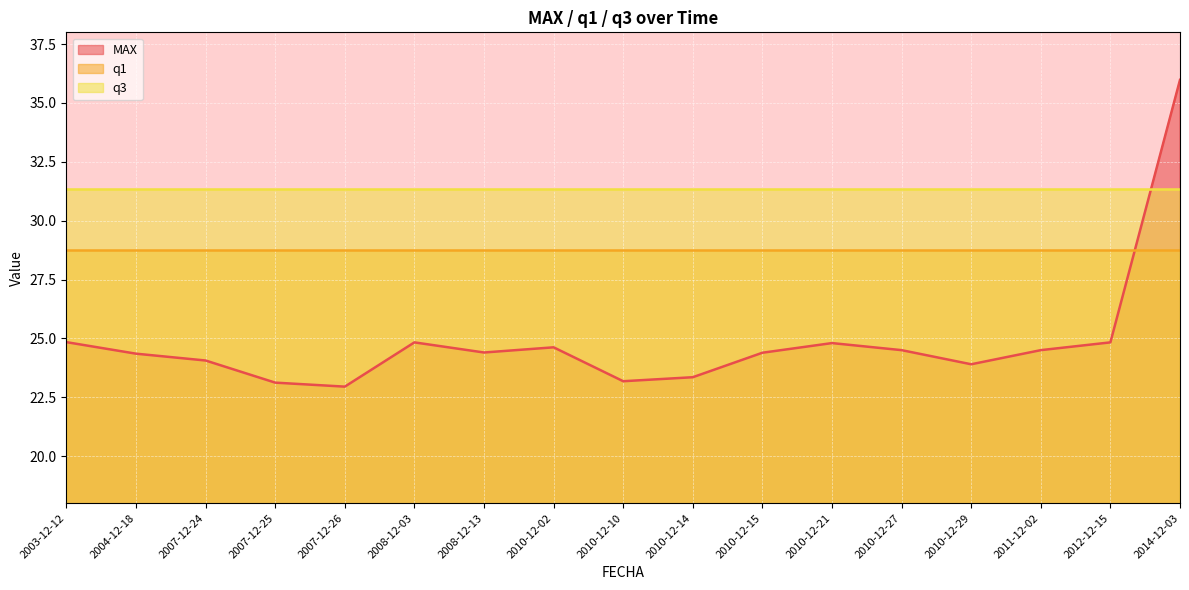

True or false: q1 has more than 1 points higher than both neighbors.

False